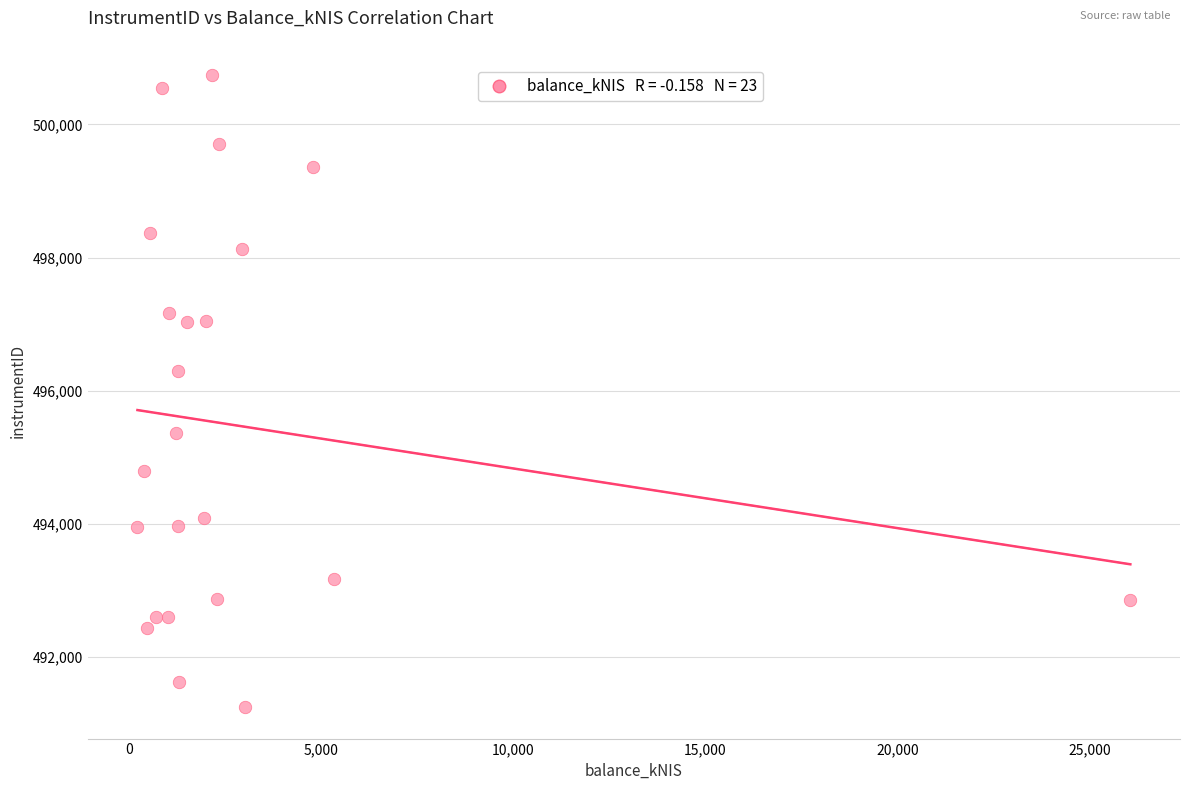

What is the range of X values (max minus min)?

25819.6